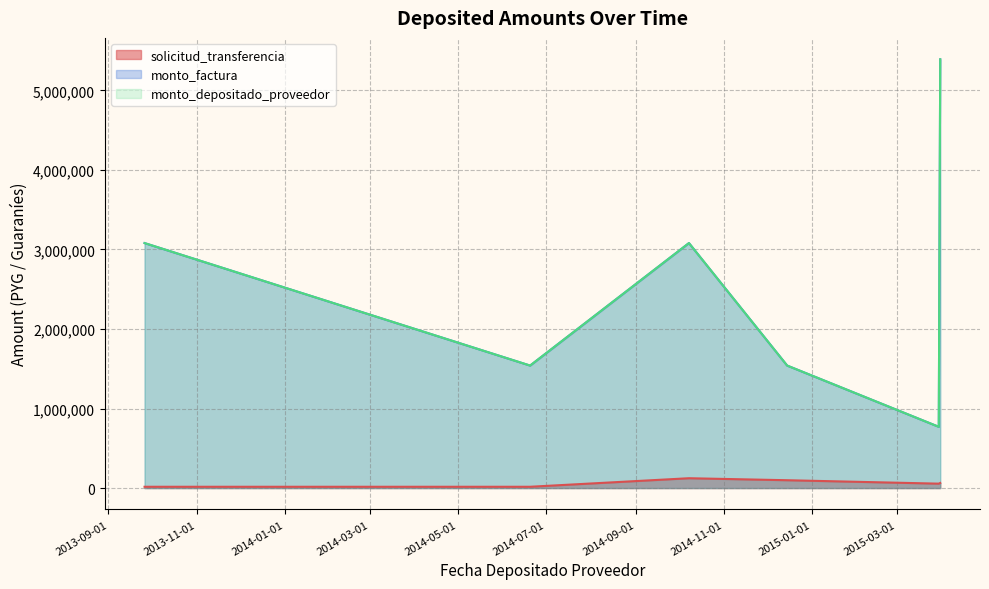

What is the difference between the solicitud_transferencia values at 2013-09-26 and 2014-10-08?

107408